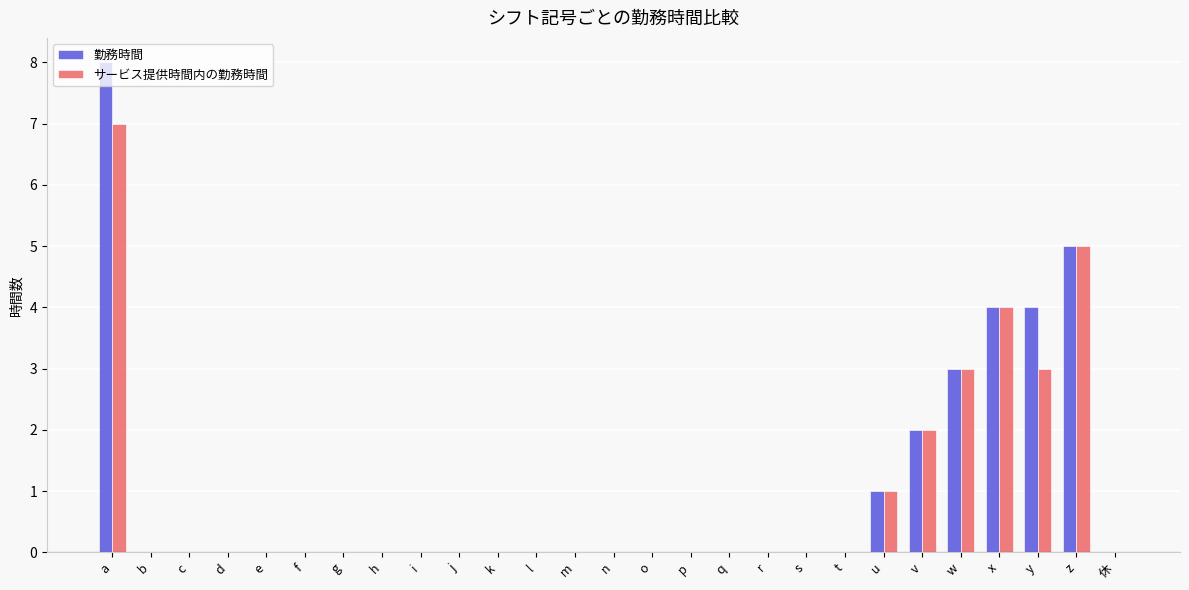

Does the chart contain stacked bars?

No